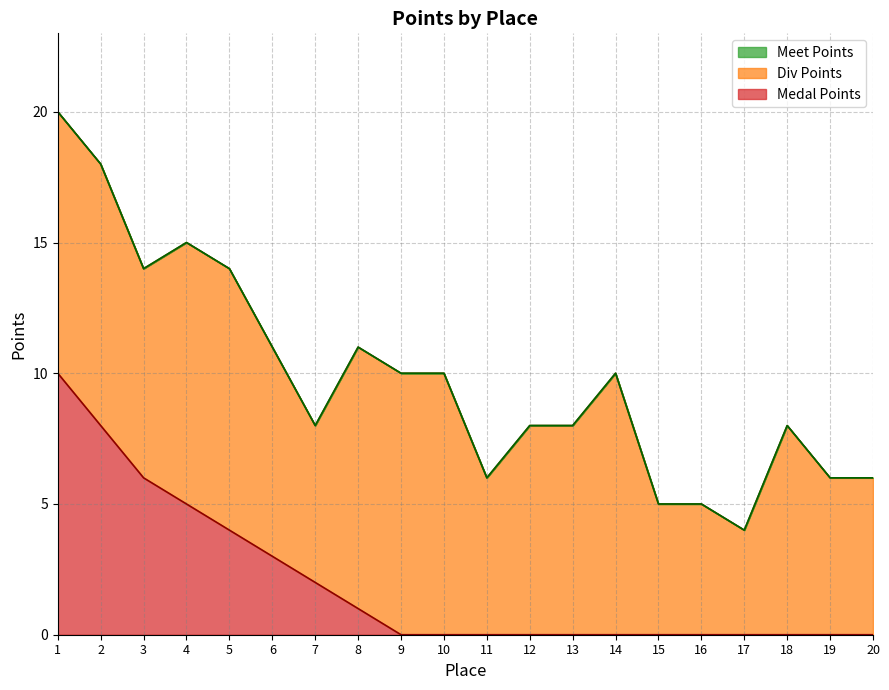

The value of Medal Points at 20 is -3. True or false?

False